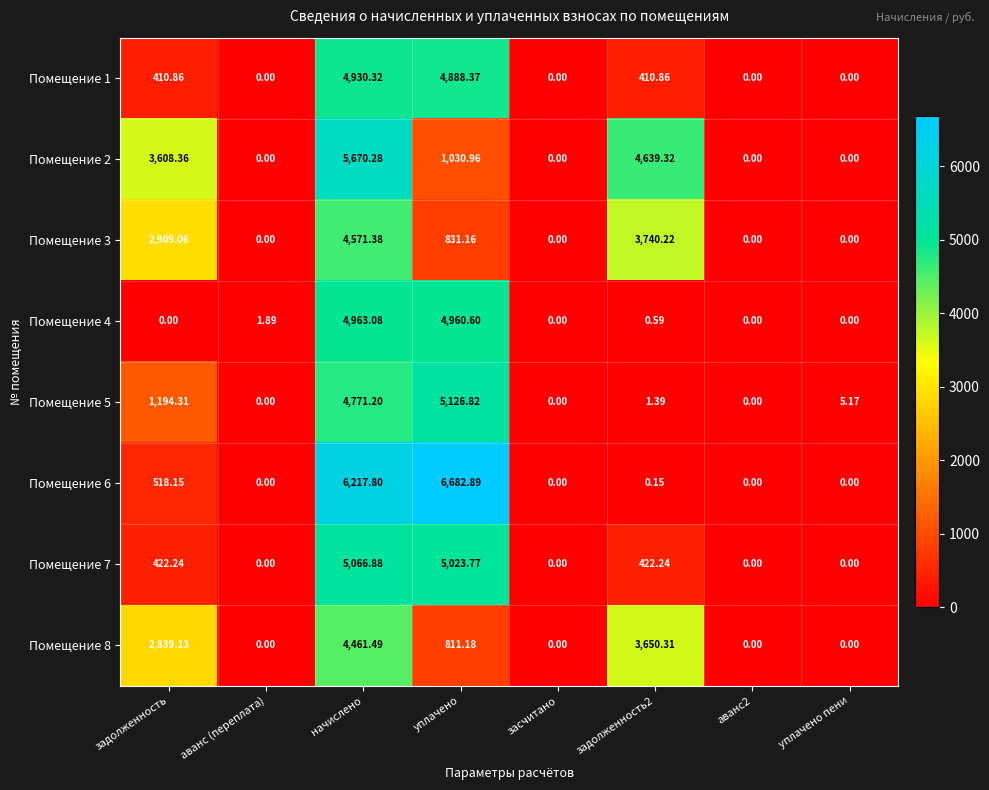

Is the value of Помещение 1 at задолженность greater than the value of Помещение 2 at уплачено?

No